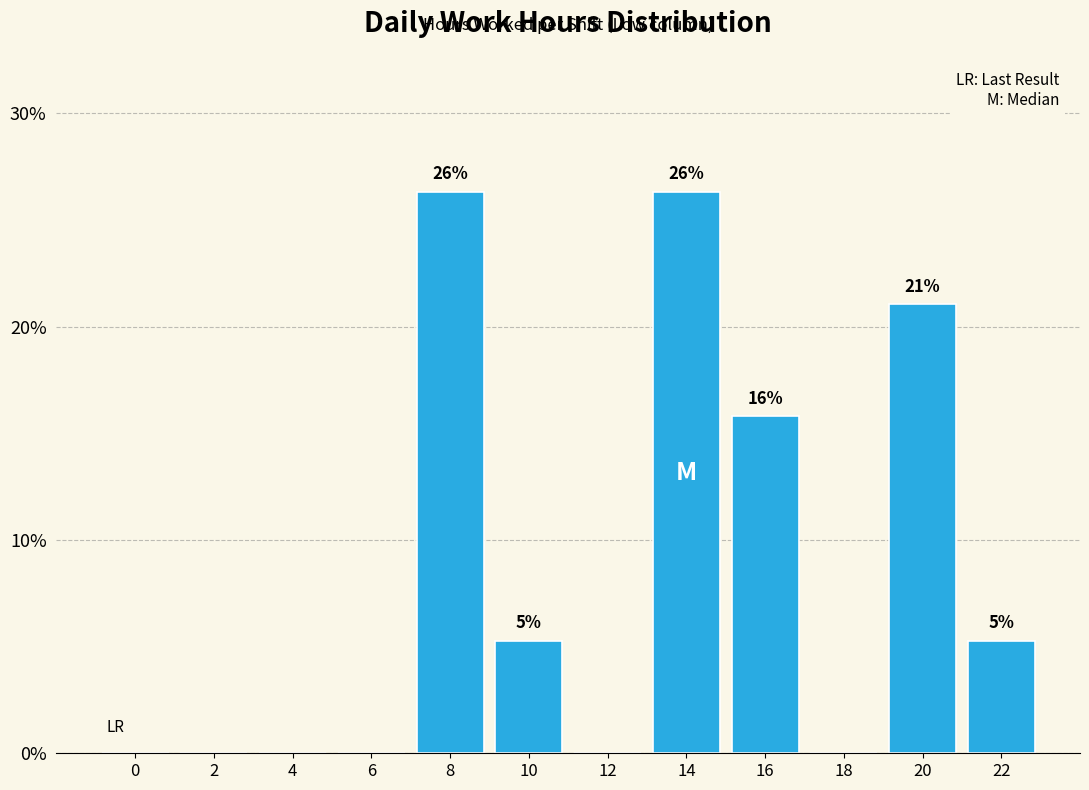

Are the bars horizontal?

No